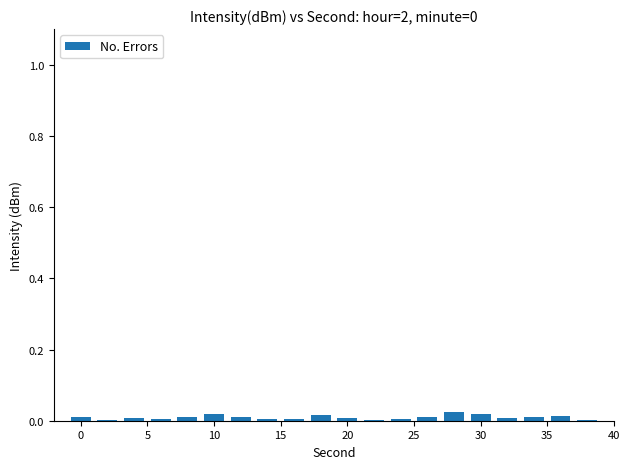

Are the bars horizontal?

No